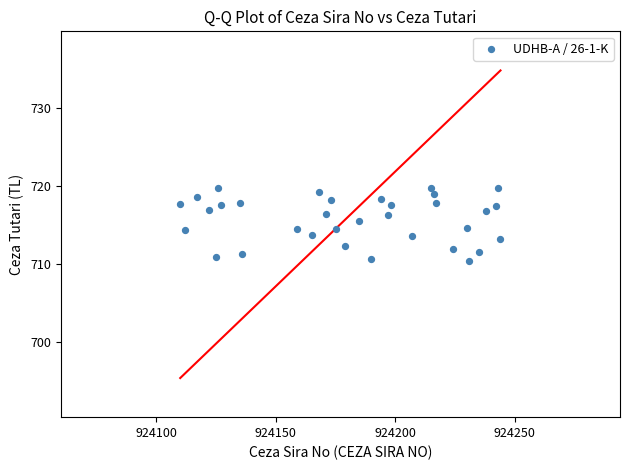

What is the range of Y values (max minus min)?

9.3